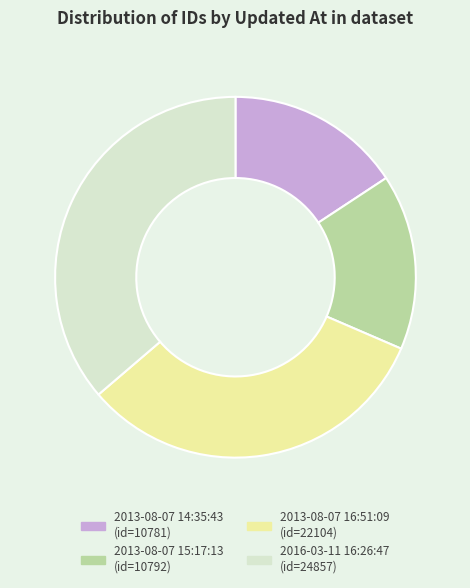

Does 2013-08-07 15:17:13 account for over 50% of the chart?

No